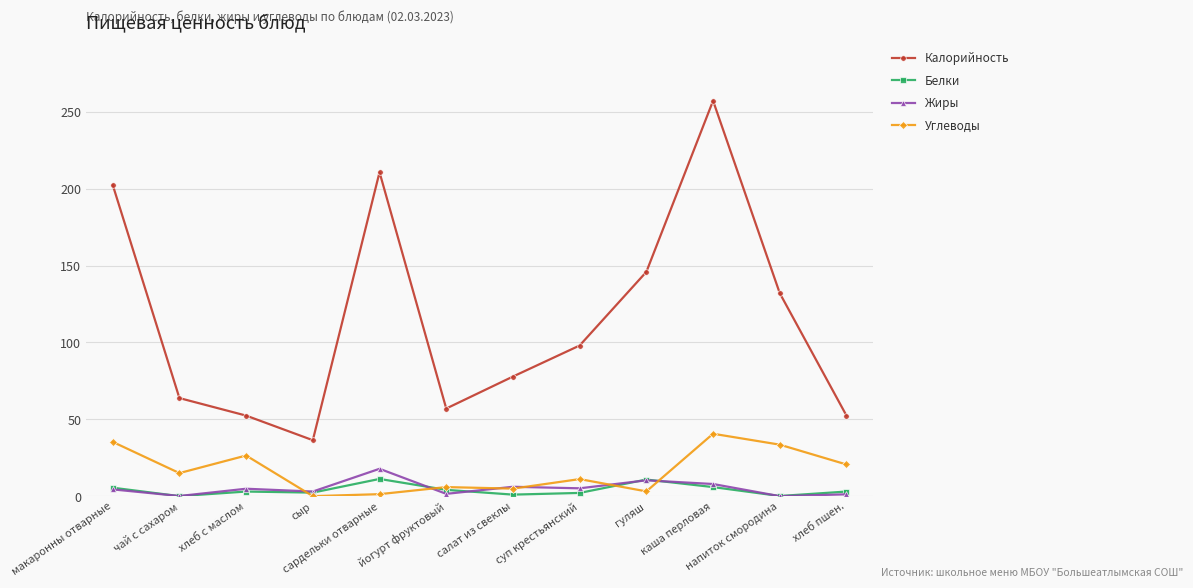

Is it true that Жиры equals -10.4 at напиток смородина?

False